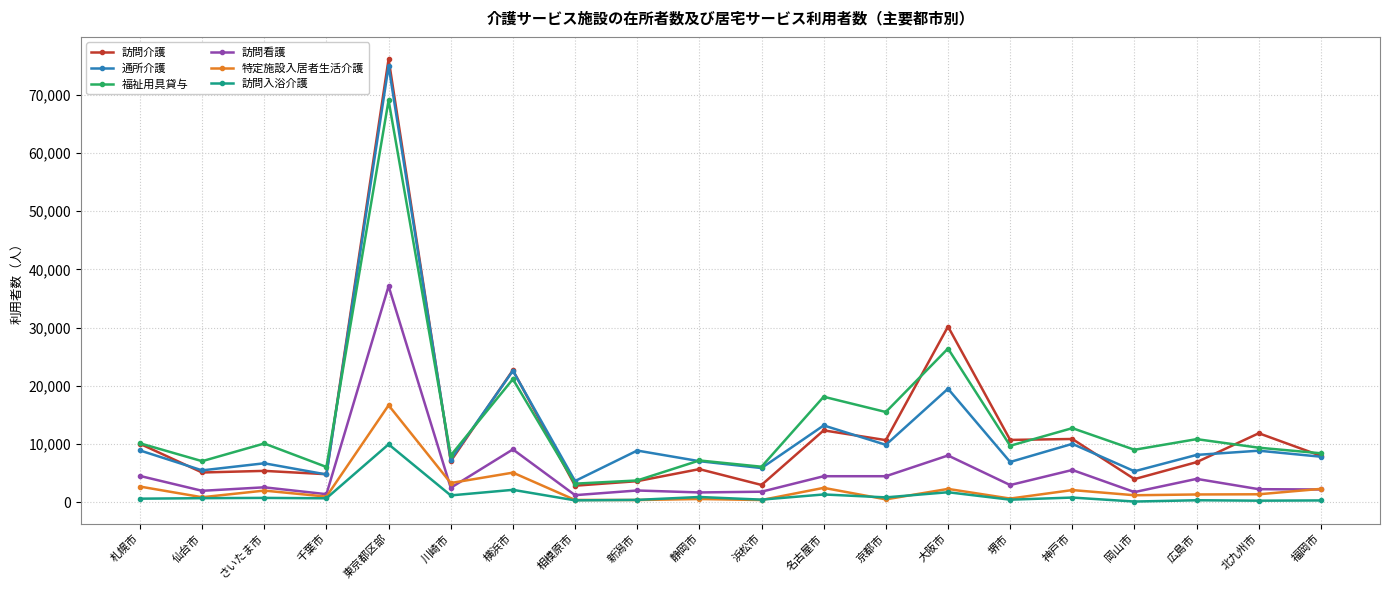

What is the label of the 18th point from the right?

さいたま市